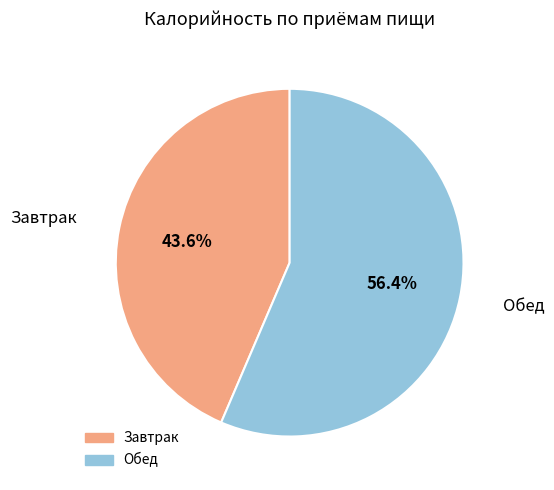

Is it true that Завтрак is 51% of the pie?

False